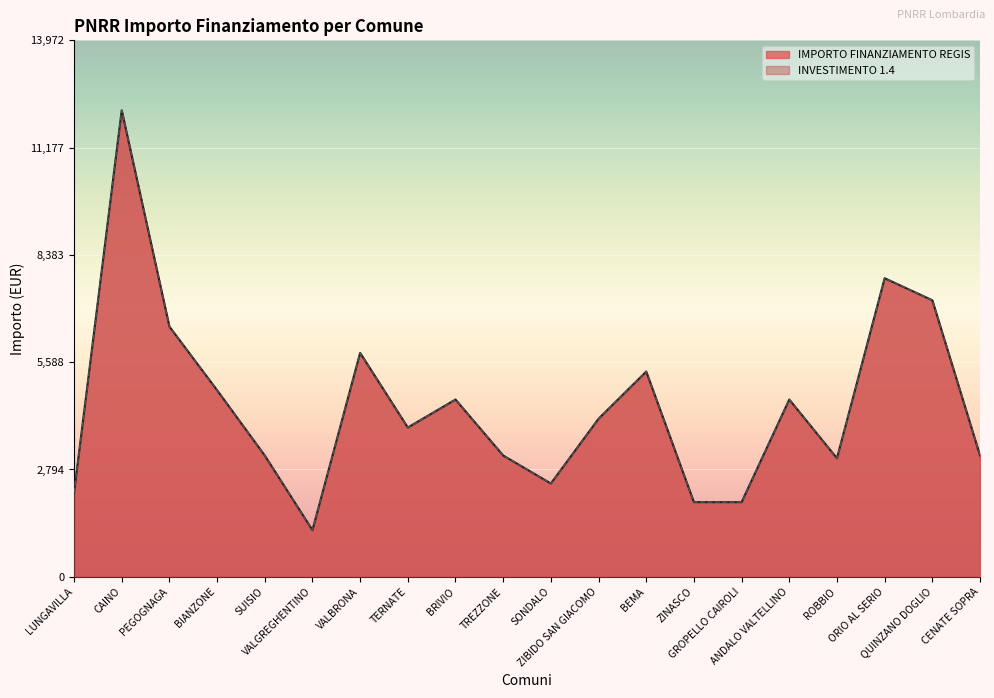

Between SUISIO and TREZZONE, which series saw the biggest shift?

INVESTIMENTO 1.4